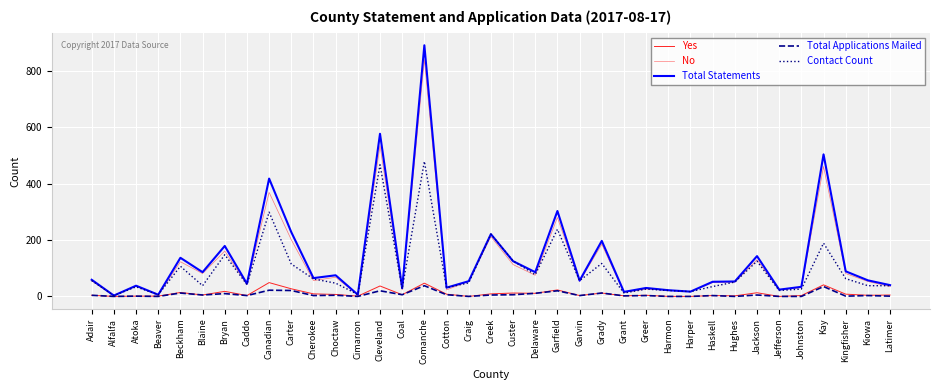

Reading left to right, what are all the values shown in this chart?

Yes: Adair=4	Alfalfa=0	Atoka=1	Beaver=1	Beckham=14	Blaine=5	Bryan=18	Caddo=3	Canadian=49	Carter=27	Cherokee=9	Choctaw=7	Cimarron=1	Cleveland=37	Coal=6	Comanche=47	Cotton=8	Craig=0	Creek=9	Custer=12	Delaware=11	Garfield=23	Garvin=3	Grady=12	Grant=2	Greer=4	Harmon=0	Harper=0	Haskell=3	Hughes=2	Jackson=13	Jefferson=0	Johnston=3	Kay=41	Kingfisher=8	Kiowa=4	Latimer=5
No: Adair=55	Alfalfa=3	Atoka=37	Beaver=5	Beckham=123	Blaine=81	Bryan=161	Caddo=42	Canadian=369	Carter=201	Cherokee=56	Choctaw=68	Cimarron=5	Cleveland=535	Coal=23	Comanche=840	Cotton=23	Craig=54	Creek=212	Custer=113	Delaware=75	Garfield=280	Garvin=53	Grady=185	Grant=14	Greer=26	Harmon=22	Harper=17	Haskell=49	Hughes=51	Jackson=130	Jefferson=24	Johnston=31	Kay=461	Kingfisher=81	Kiowa=53	Latimer=35
Total Statements: Adair=59	Alfalfa=3	Atoka=38	Beaver=6	Beckham=137	Blaine=86	Bryan=179	Caddo=45	Canadian=418	Carter=228	Cherokee=65	Choctaw=75	Cimarron=6	Cleveland=577	Coal=29	Comanche=891	Cotton=31	Craig=54	Creek=221	Custer=125	Delaware=86	Garfield=303	Garvin=56	Grady=197	Grant=16	Greer=30	Harmon=22	Harper=17	Haskell=52	Hughes=53	Jackson=143	Jefferson=24	Johnston=34	Kay=504	Kingfisher=89	Kiowa=57	Latimer=40
Total Applications Mailed: Adair=4	Alfalfa=0	Atoka=1	Beaver=0	Beckham=12	Blaine=5	Bryan=10	Caddo=3	Canadian=22	Carter=21	Cherokee=3	Choctaw=4	Cimarron=0	Cleveland=20	Coal=6	Comanche=38	Cotton=6	Craig=0	Creek=5	Custer=6	Delaware=11	Garfield=20	Garvin=3	Grady=12	Grant=2	Greer=3	Harmon=0	Harper=0	Haskell=3	Hughes=0	Jackson=5	Jefferson=0	Johnston=0	Kay=35	Kingfisher=1	Kiowa=3	Latimer=1
Contact Count: Adair=56	Alfalfa=3	Atoka=34	Beaver=6	Beckham=107	Blaine=38	Bryan=148	Caddo=42	Canadian=299	Carter=115	Cherokee=62	Choctaw=47	Cimarron=7	Cleveland=467	Coal=27	Comanche=479	Cotton=31	Craig=48	Creek=221	Custer=126	Delaware=77	Garfield=238	Garvin=56	Grady=117	Grant=12	Greer=26	Harmon=21	Harper=17	Haskell=35	Hughes=51	Jackson=125	Jefferson=21	Johnston=26	Kay=189	Kingfisher=63	Kiowa=38	Latimer=38